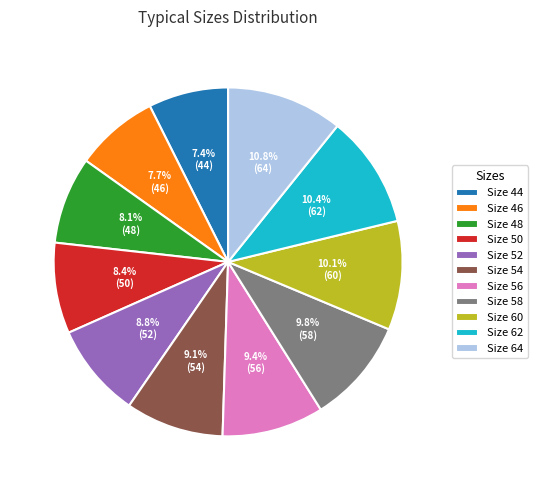

What is the ratio of the value at Size 50 to the value at Size 54?

0.9